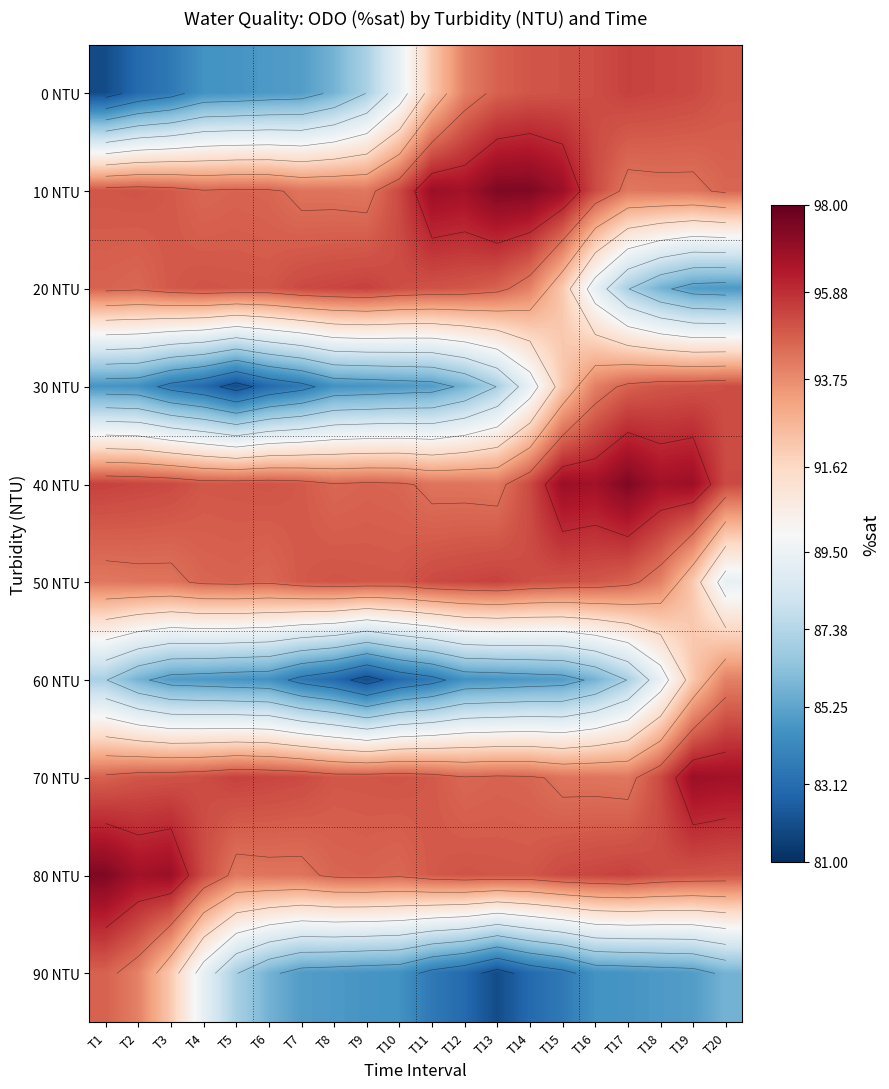

At how many categories does at least one series exceed 96?

13